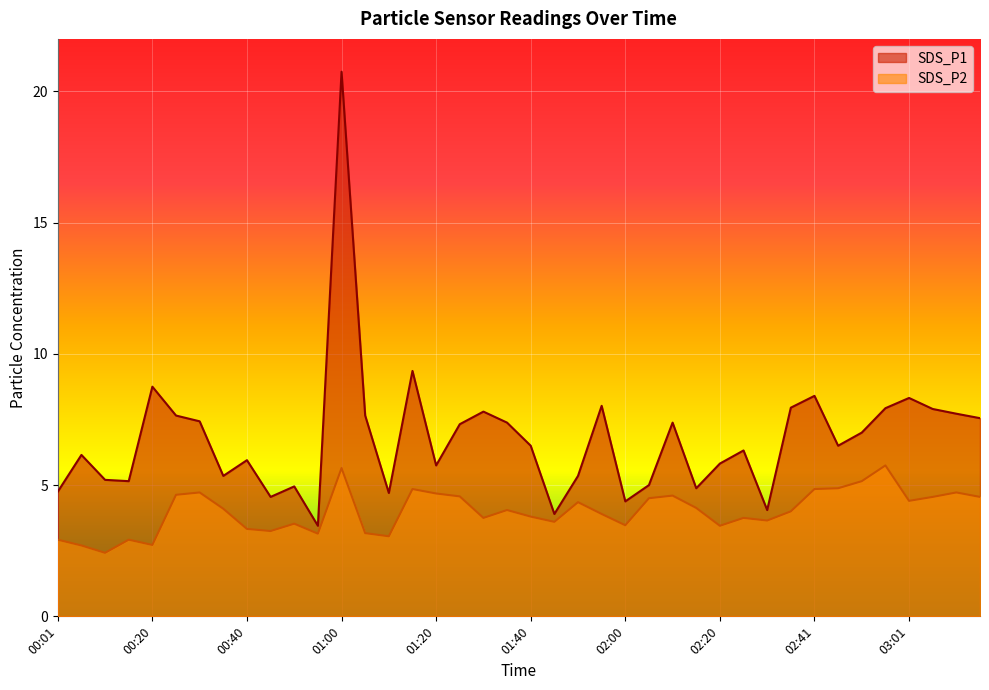

What is the maximum value for SDS_P2?

5.8